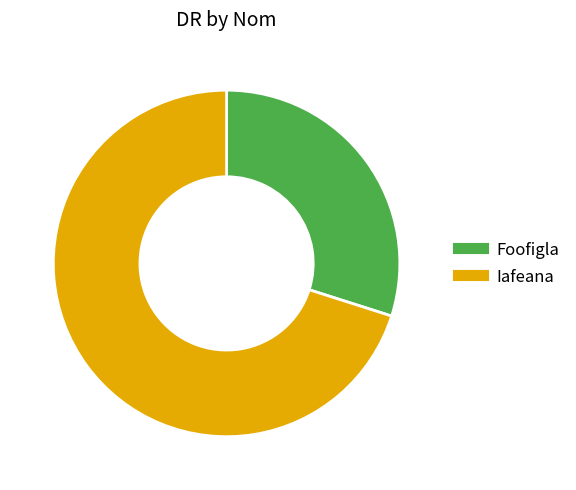

What is the ratio of the value at Foofigla to the value at Iafeana?

0.4